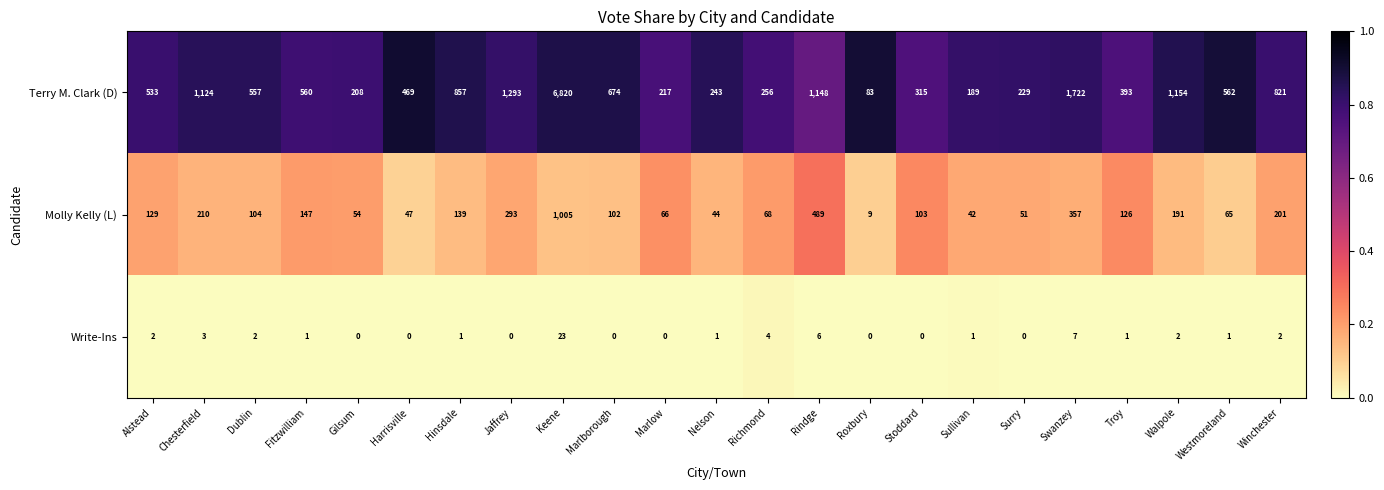

Between Alstead and Richmond, which series saw the biggest shift?

Terry M. Clark (D)